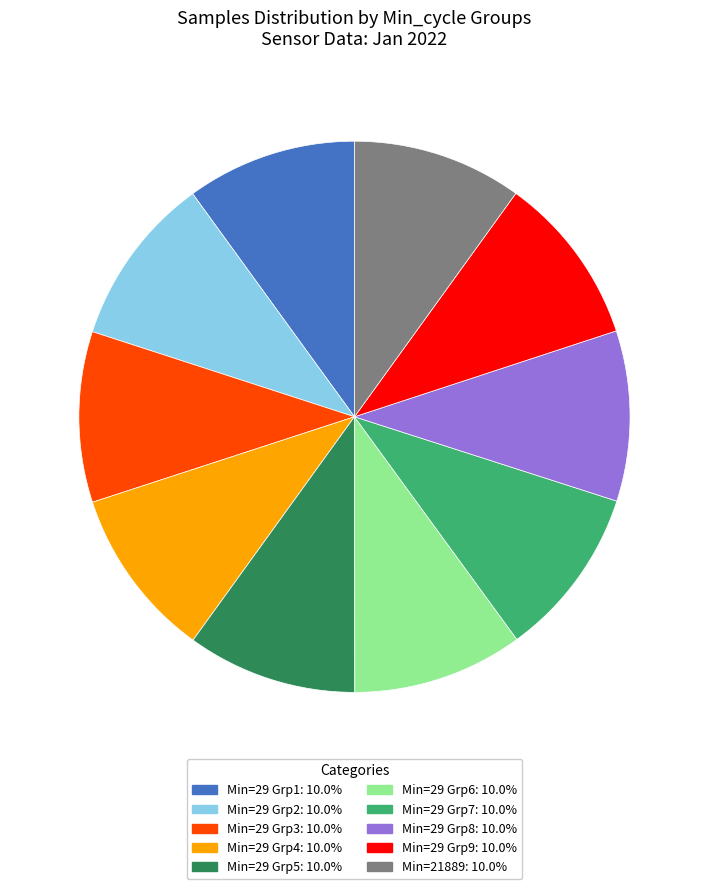

Is there any slice that represents more than half of the pie?

No